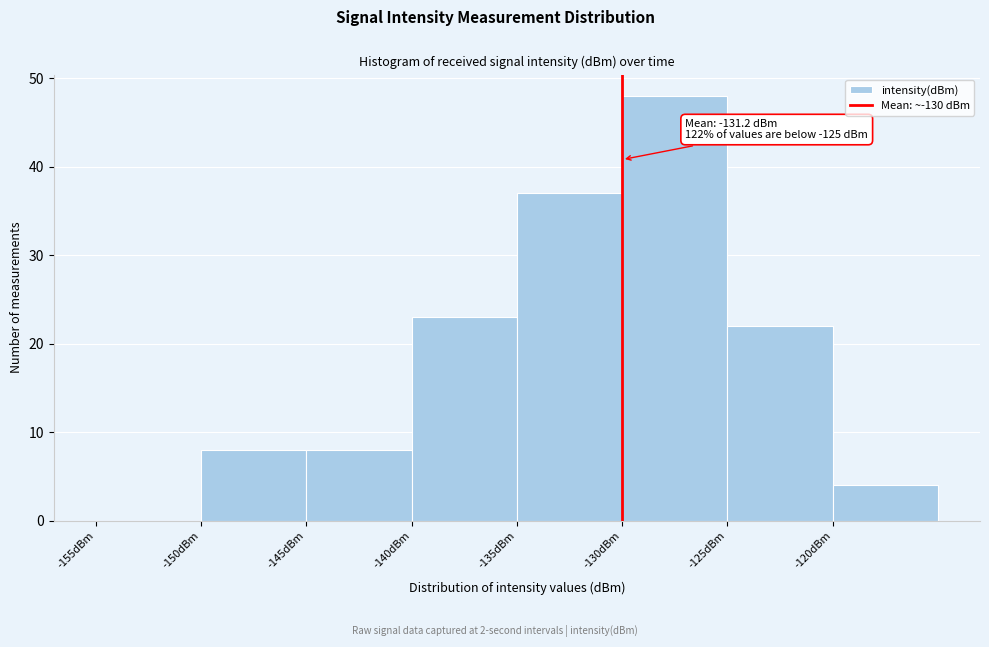

Over which range of the x-axis is the bar tallest?

-130 to -125